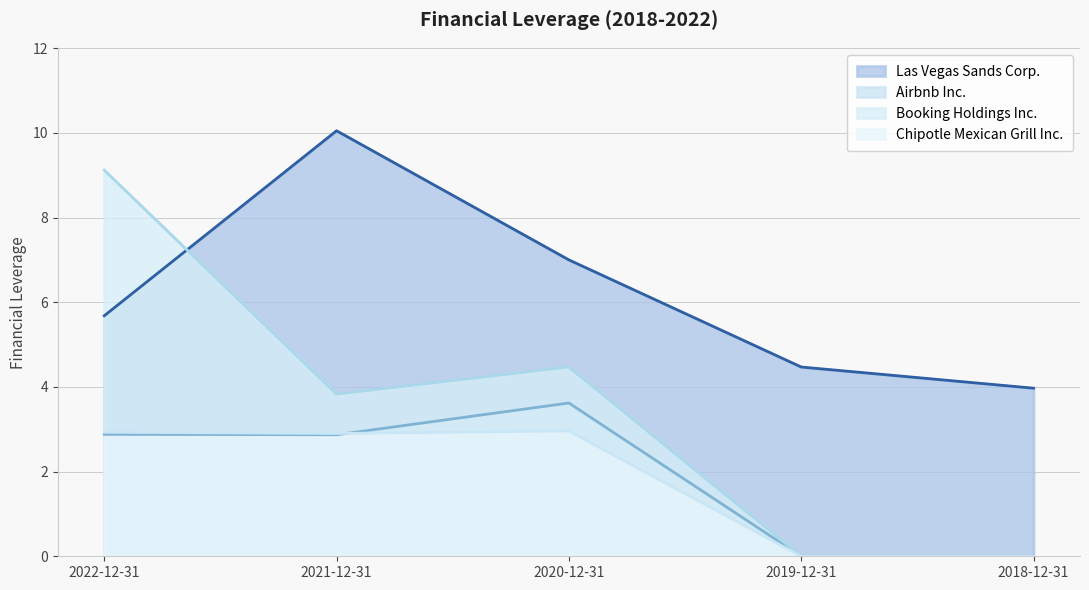

Reading right to left, extract all data points from this chart.

Las Vegas Sands Corp.: 4.0	4.5	7.0	10.1	5.7
Airbnb Inc.: 0.0	0.0	3.6	2.9	2.9
Booking Holdings Inc.: 0.0	0.0	4.5	3.8	9.1
Chipotle Mexican Grill Inc.: 0.0	0.0	3.0	2.9	2.9